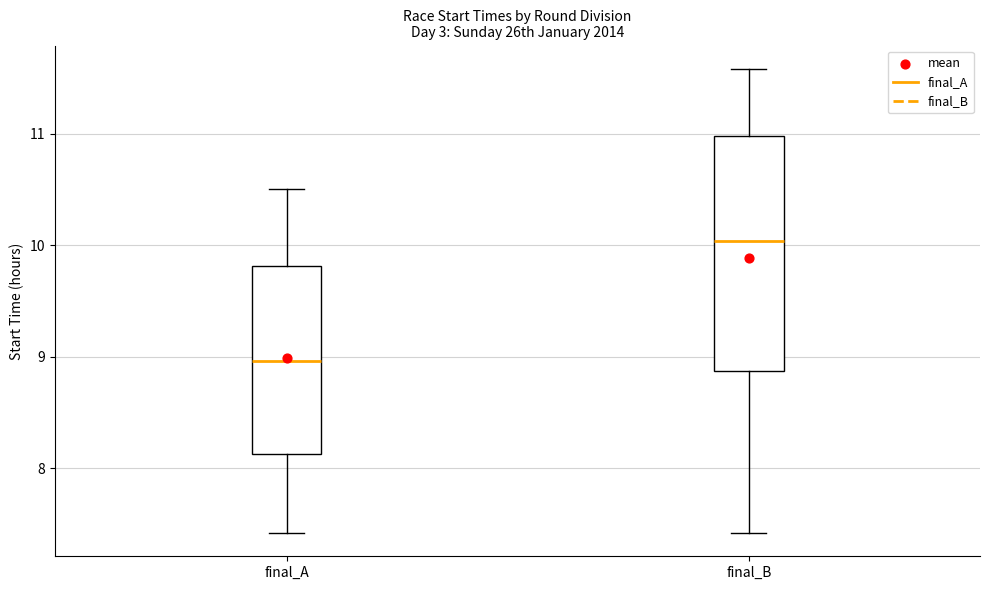

Comparing the boxes themselves (not the whiskers), which one is the tallest?

final_B